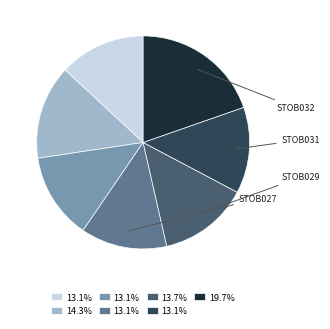

Does any single category account for the majority?

No